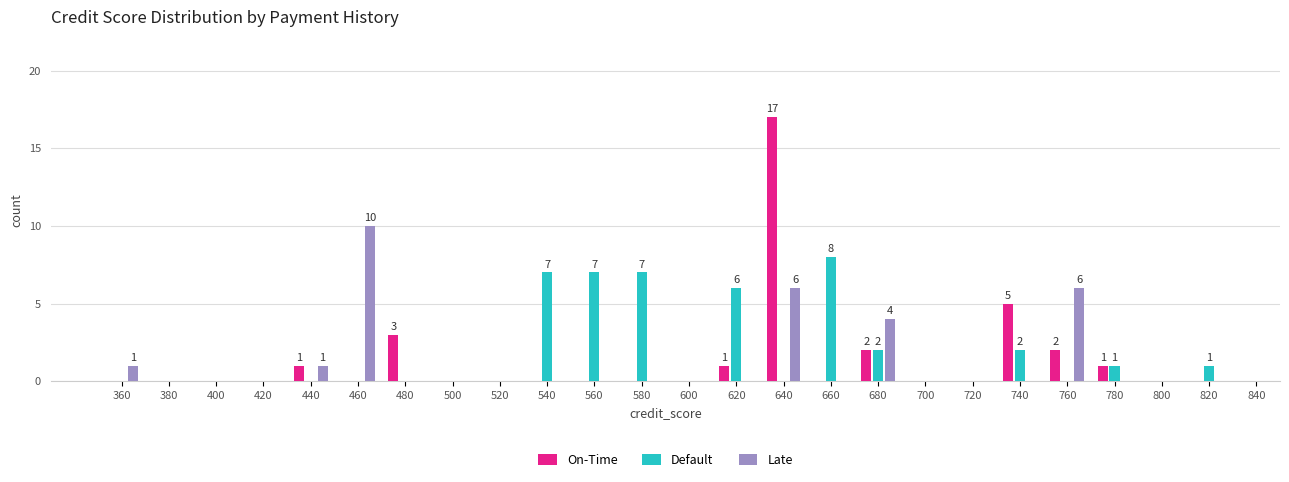

The value of Default at 640 is 0. True or false?

True